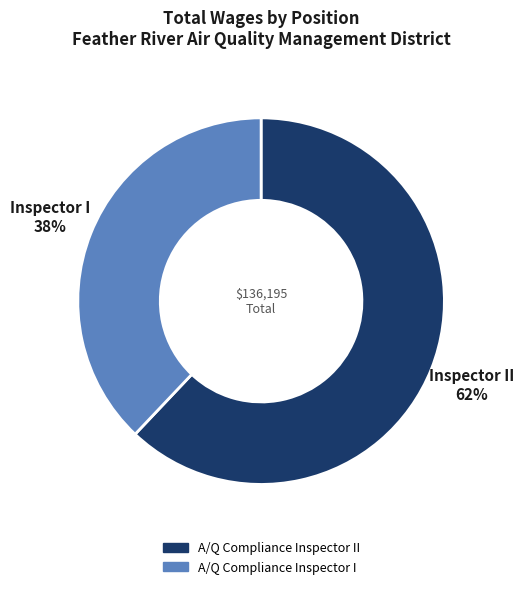

To the nearest percent, what is the difference between the largest and smallest slice percentages?

24%